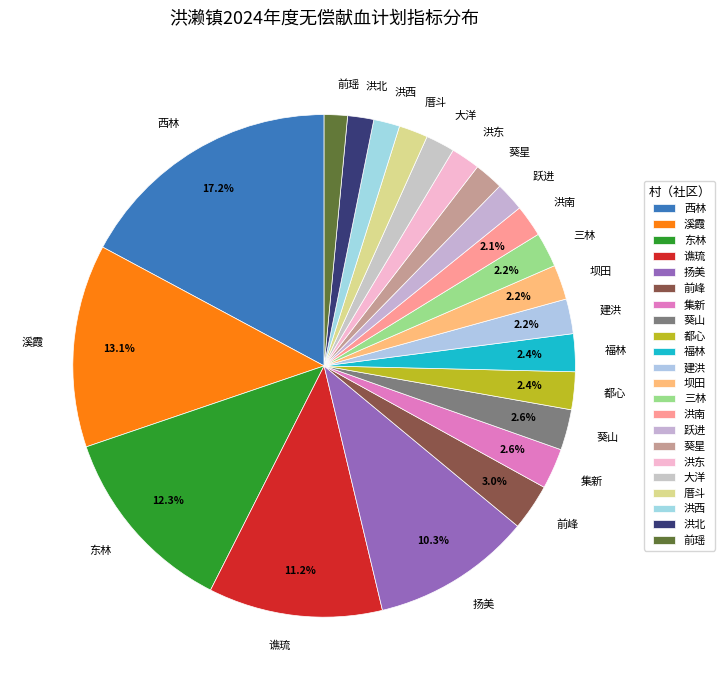

What percentage is the 集新 slice, to the nearest percent?

3%